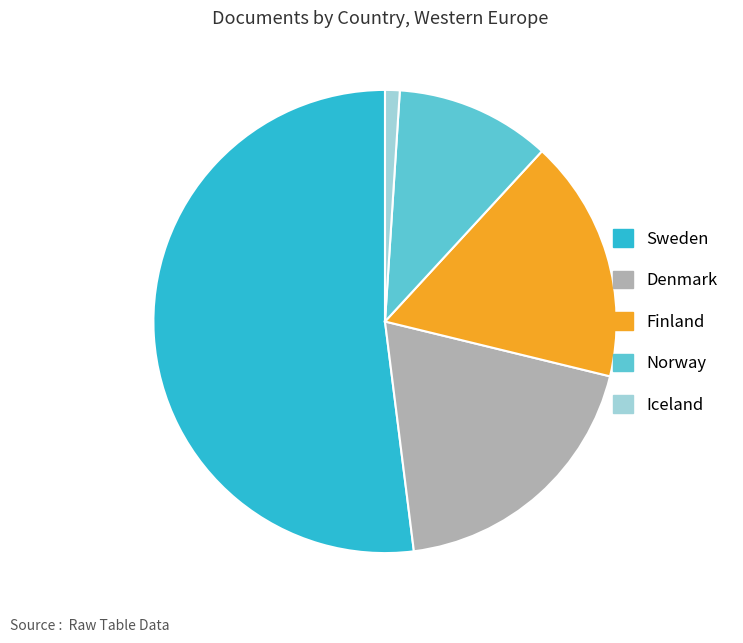

Does any single category account for the majority?

Yes